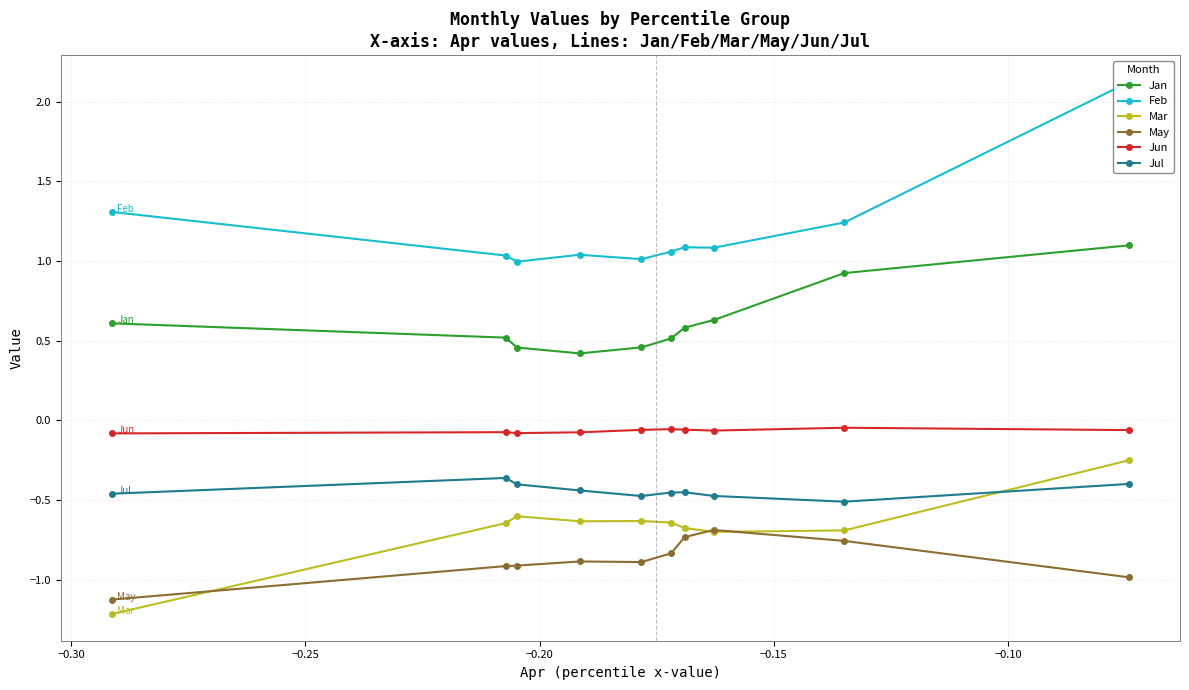

Which series has the largest total across all categories?

Feb